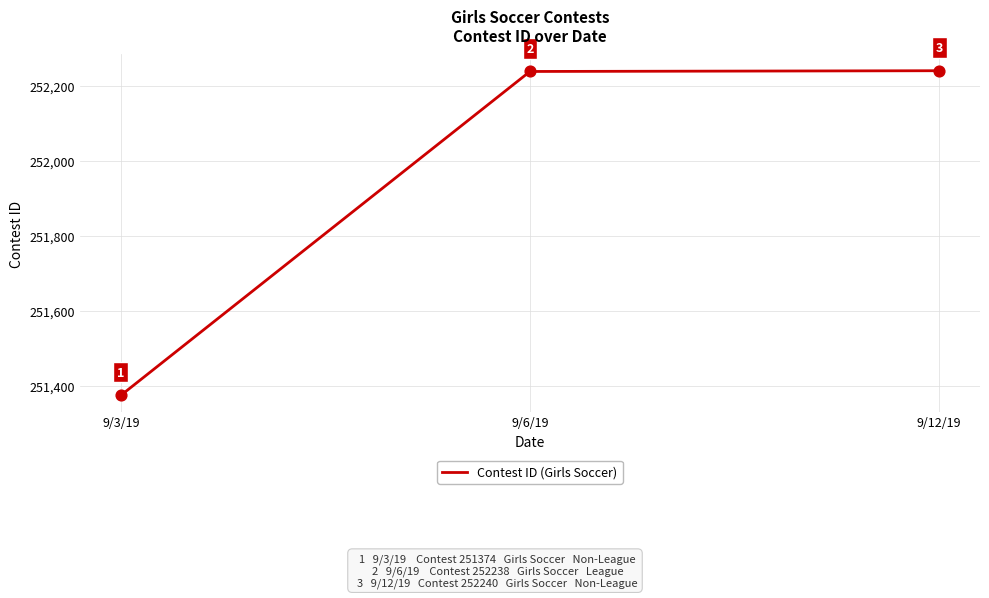

What is the change in value from 9/3/19 to 9/12/19?

+866